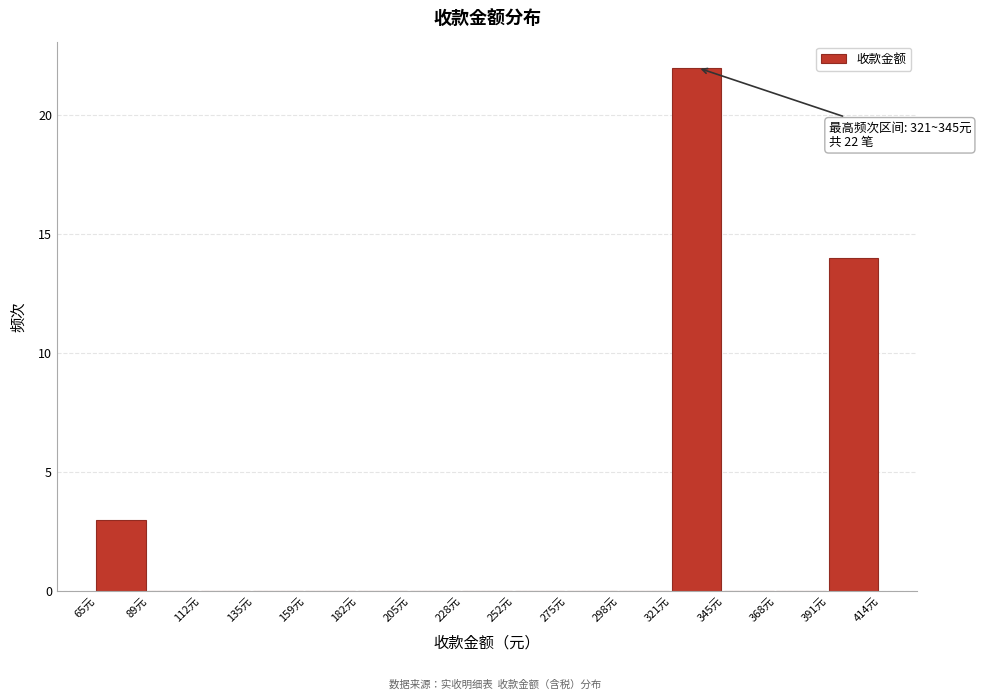

Which range on the x-axis has the tallest bar?

320 to 345